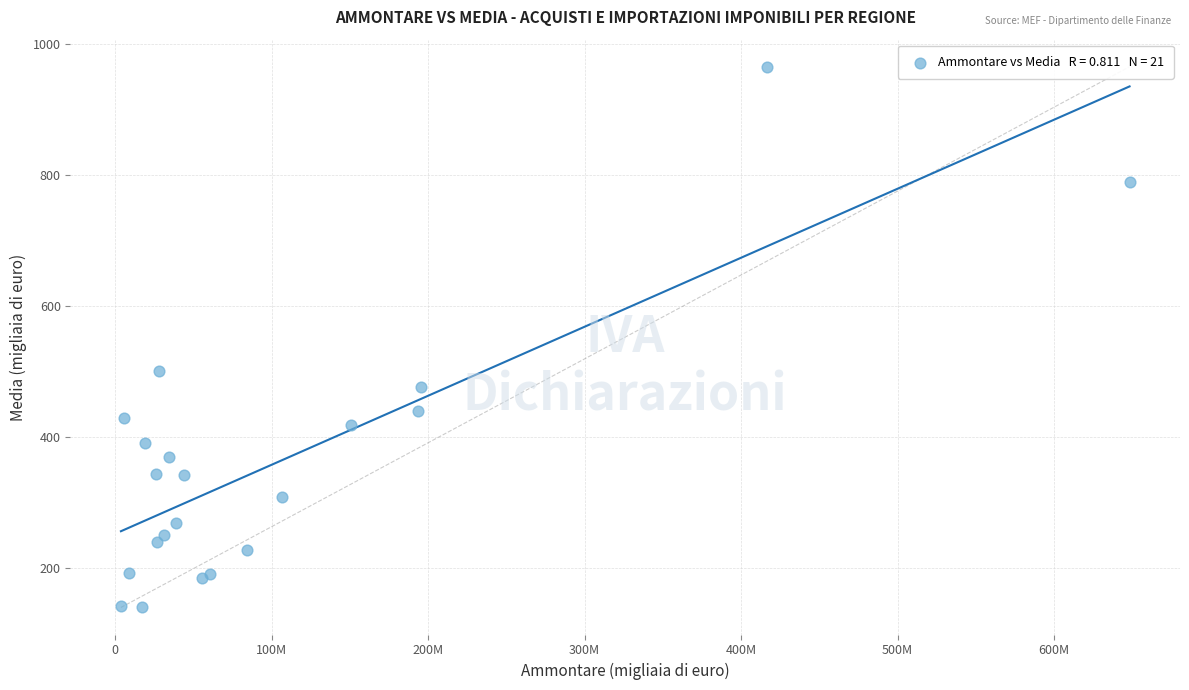

What Y value in the scatter plot is closest to 552?

500.6